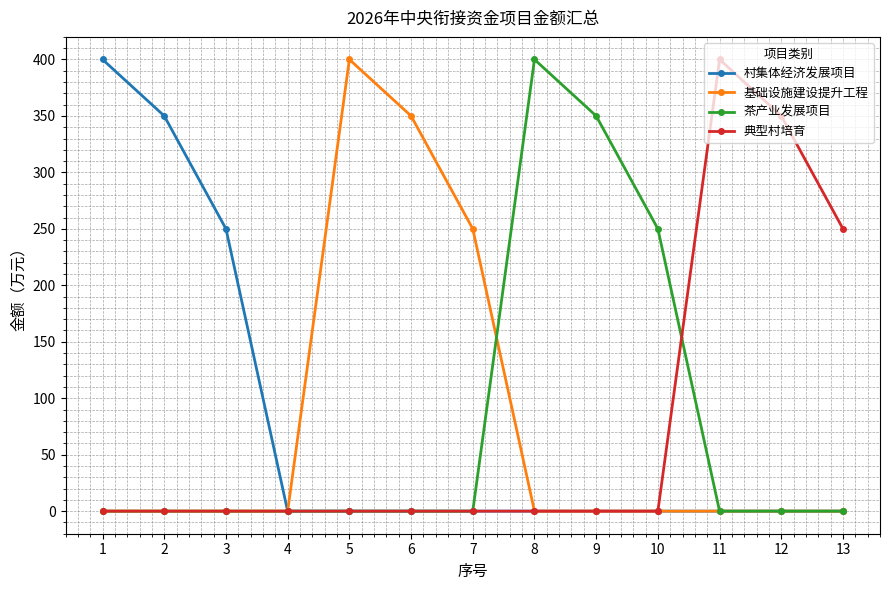

What is the spread (max minus min) of values at 7?

250